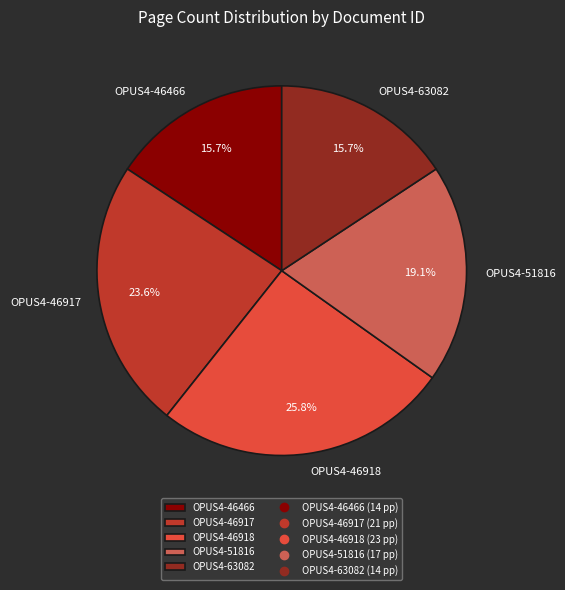

What is the largest slice in the pie chart?

OPUS4-46918